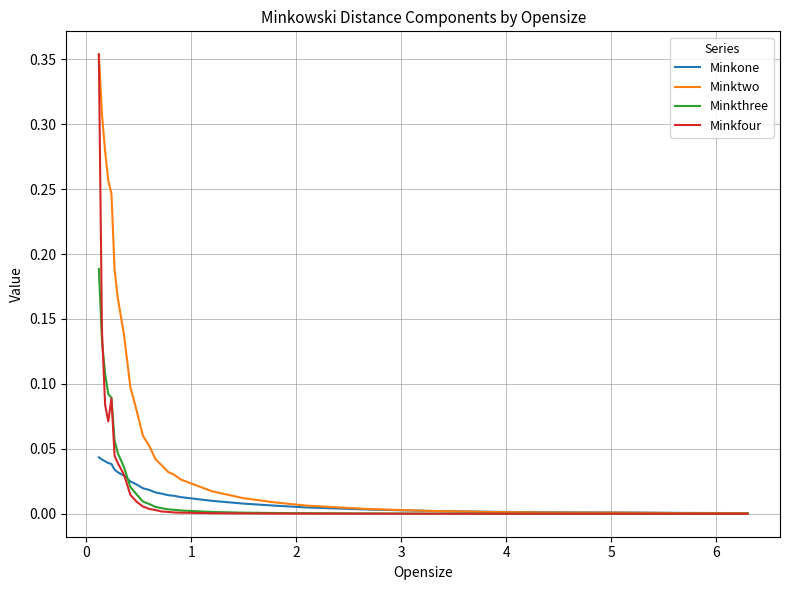

Which series has the largest total across all categories?

Minktwo